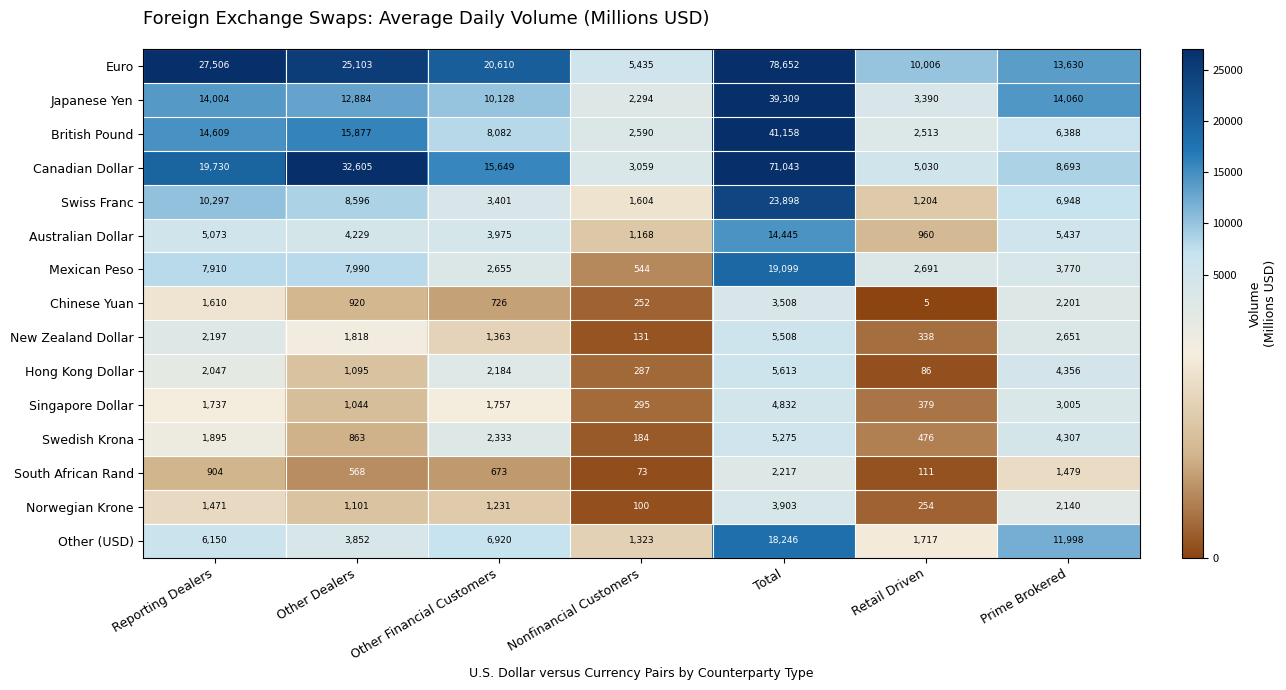

Between Reporting Dealers and Prime Brokered, which series saw the biggest shift?

Euro